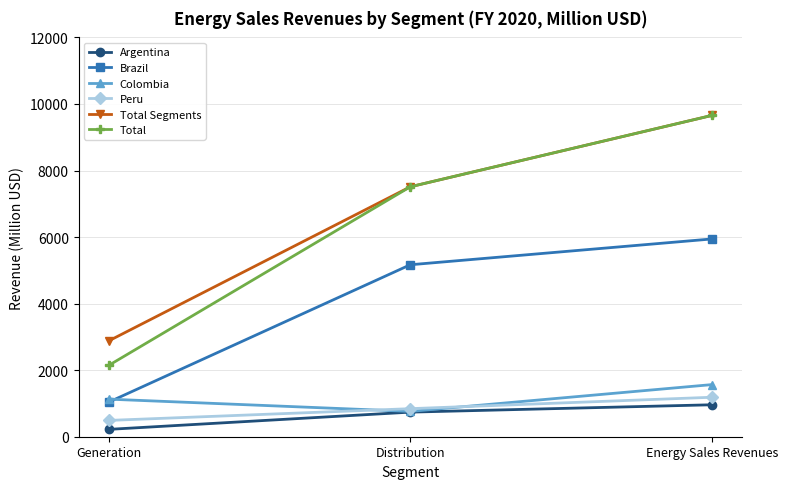

Does the chart display data point markers on the line(s)?

Yes